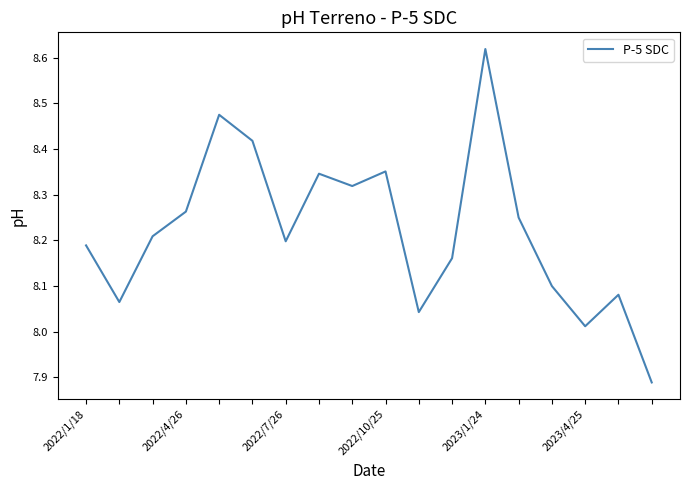

What is the difference between the maximum and minimum values?

0.7